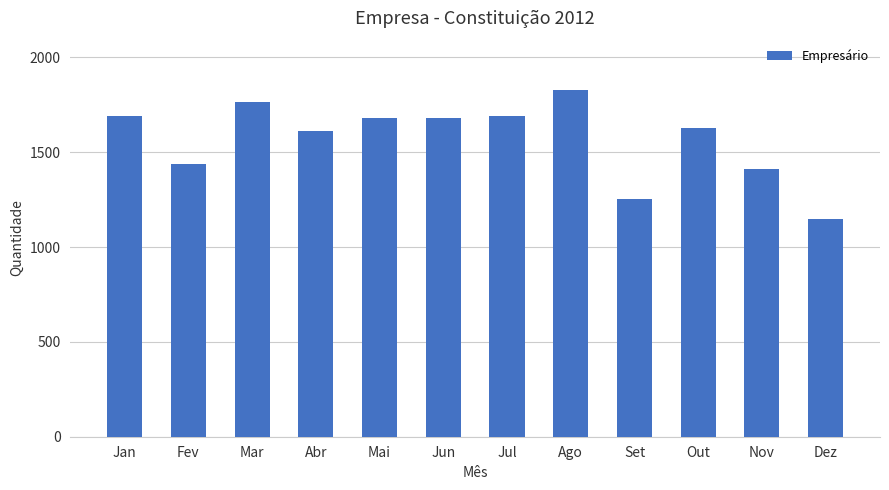

What is the greatest value displayed?

1829